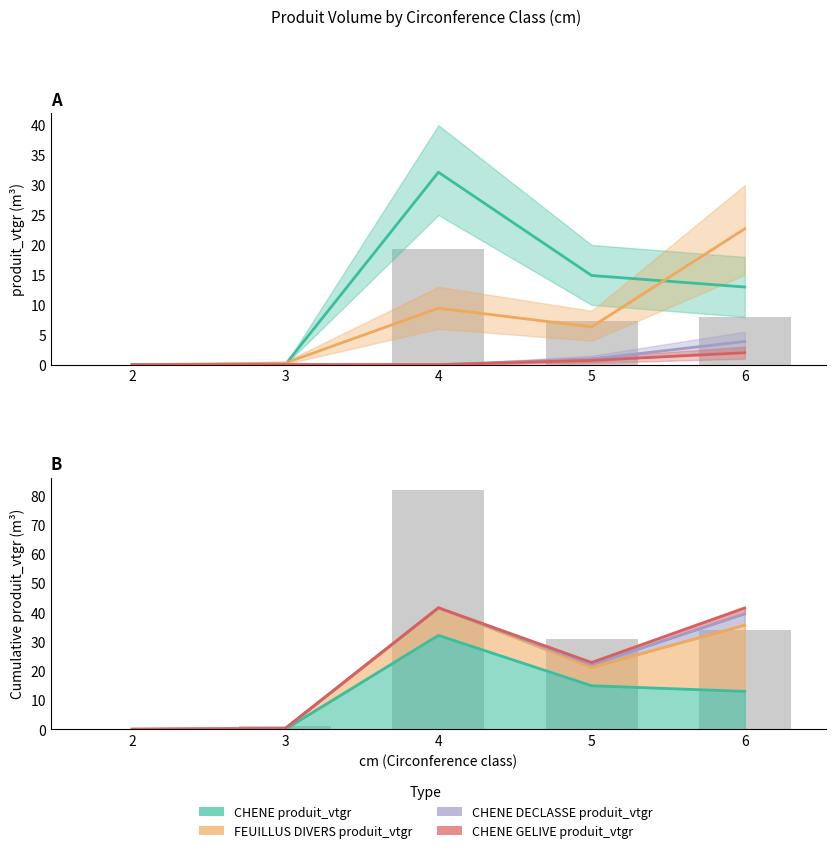

At which category does the chart reach its peak across all series?

4